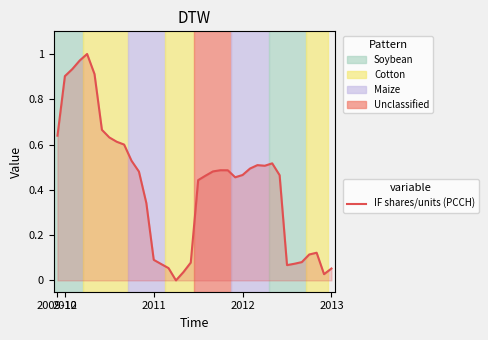

Reading right to left, transcribe all the data shown in this chart.

0.1	0.0	0.1	0.1	0.1	0.1	0.1	0.5	0.5	0.5	0.5	0.5	0.5	0.5	0.5	0.5	0.5	0.5	0.4	0.1	0.0	0.0	0.1	0.1	0.1	0.3	0.5	0.5	0.6	0.6	0.6	0.7	0.9	1.0	1.0	0.9	0.9	0.6